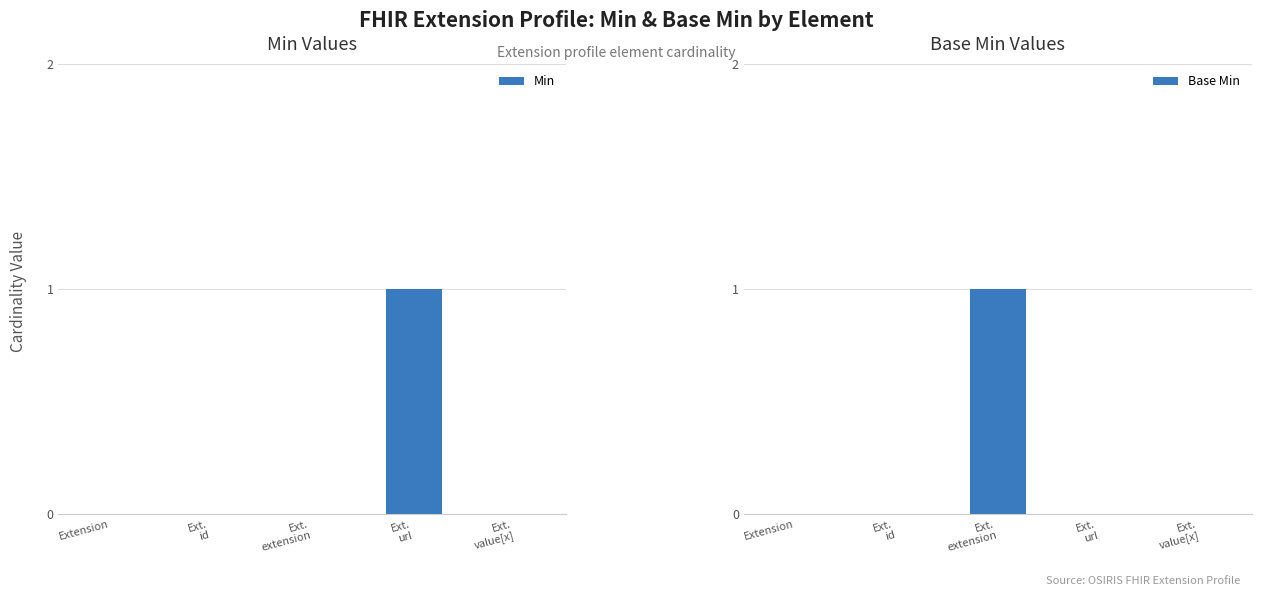

Rank the series by their maximum value, from lowest to highest.

Min, Base Min